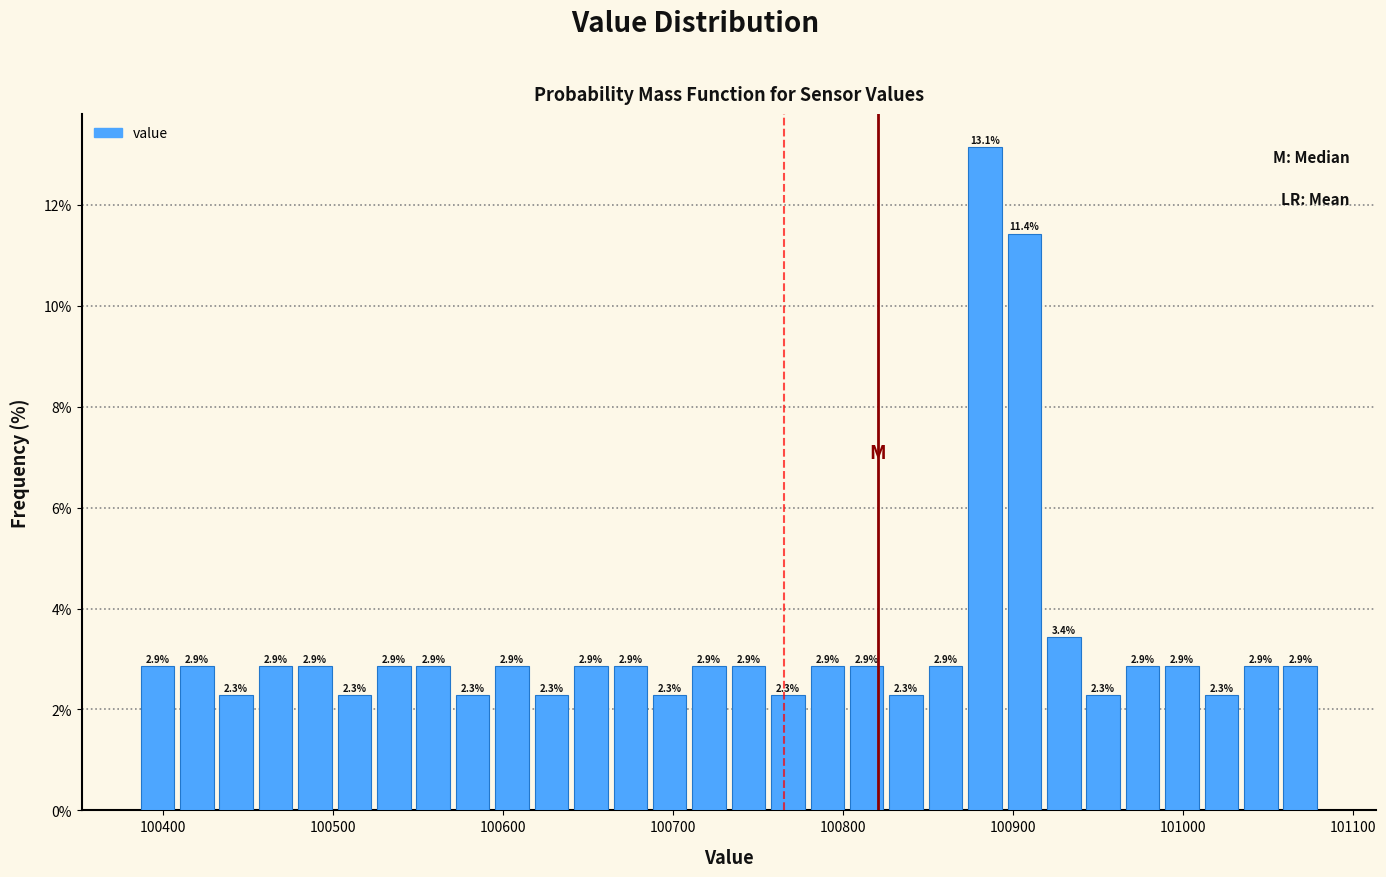

Read against the x-axis, roughly where is the centre of the tallest bar?

100880